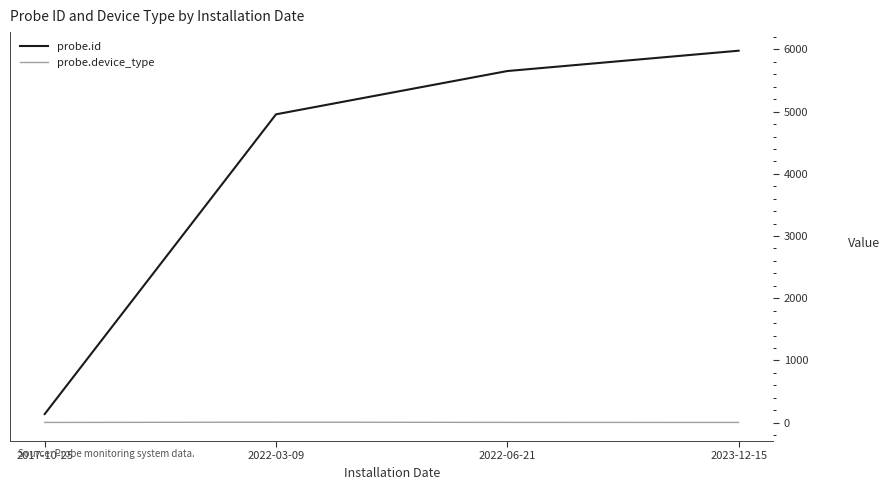

At which category is the sum across all series the highest?

2023-12-15